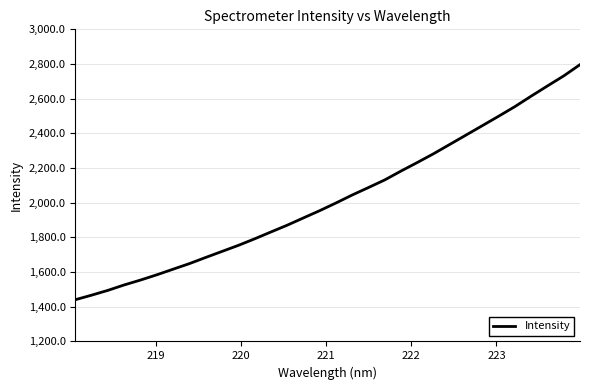

How many values exceed 1998?

16